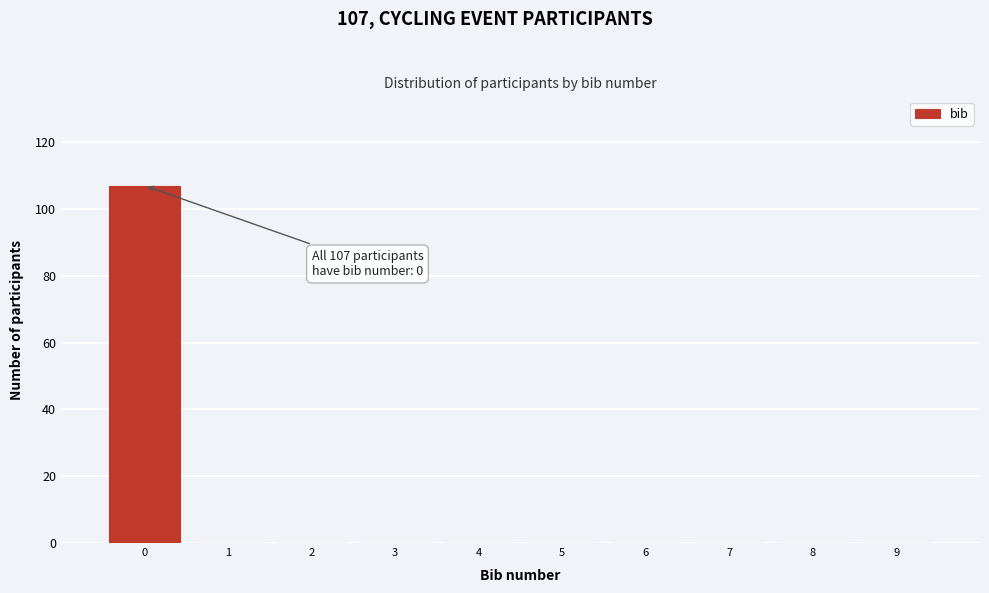

Over which range of the x-axis is the bar tallest?

-0.5 to 0.5